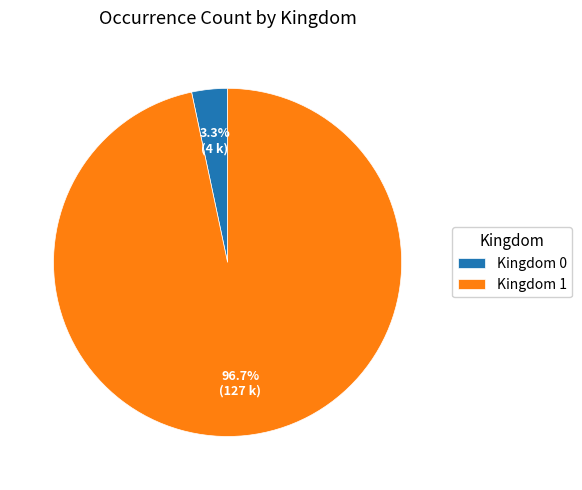

Rank the categories by value from lowest to highest.

Kingdom 0, Kingdom 1